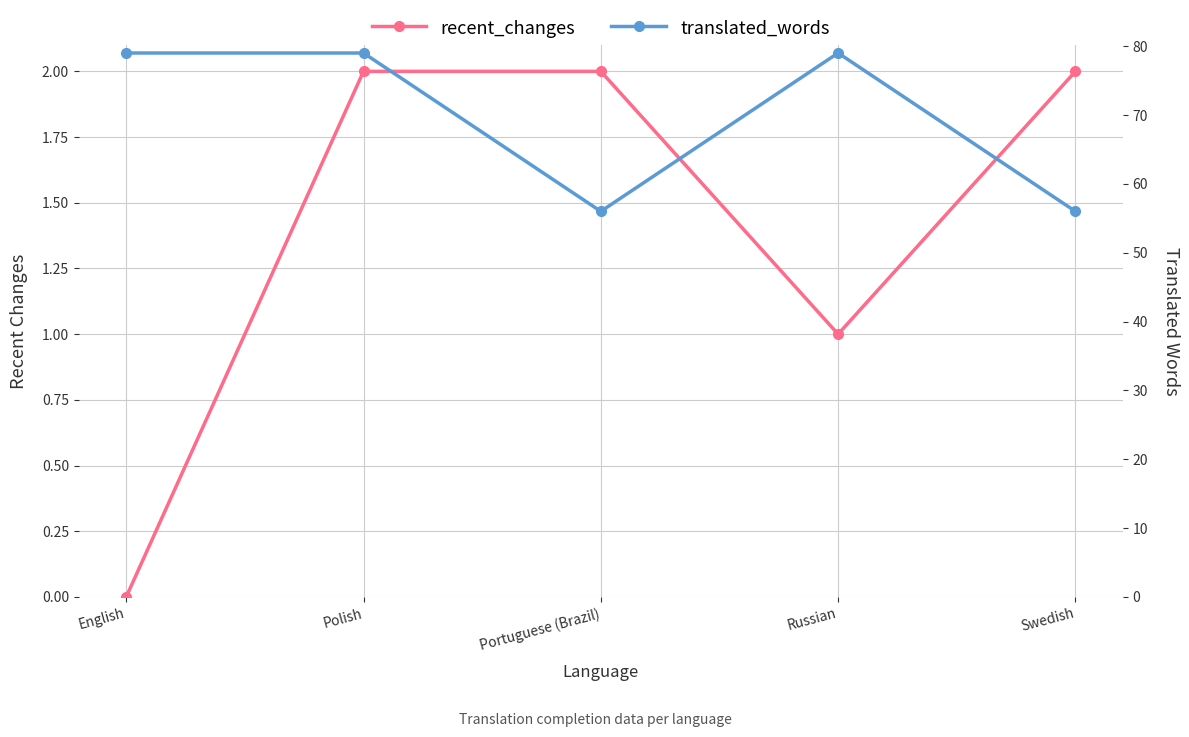

Which series has the largest range (max minus min)?

translated_words